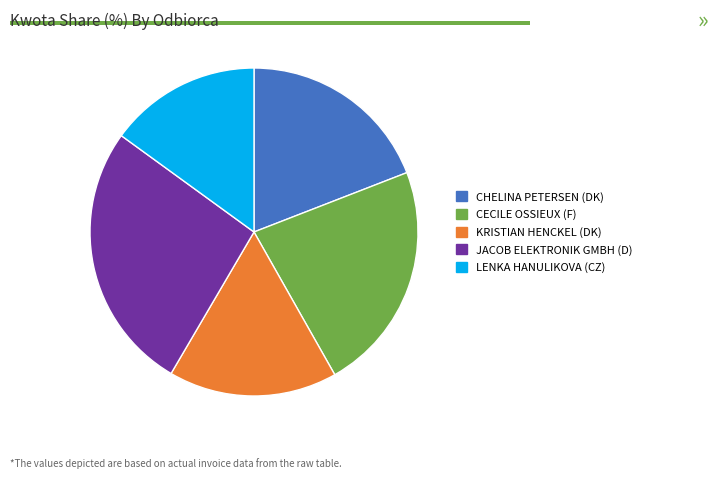

Rank the categories by value from lowest to highest.

LENKA HANULIKOVA (CZ), KRISTIAN HENCKEL (DK), CHELINA PETERSEN (DK), CECILE OSSIEUX (F), JACOB ELEKTRONIK GMBH (D)